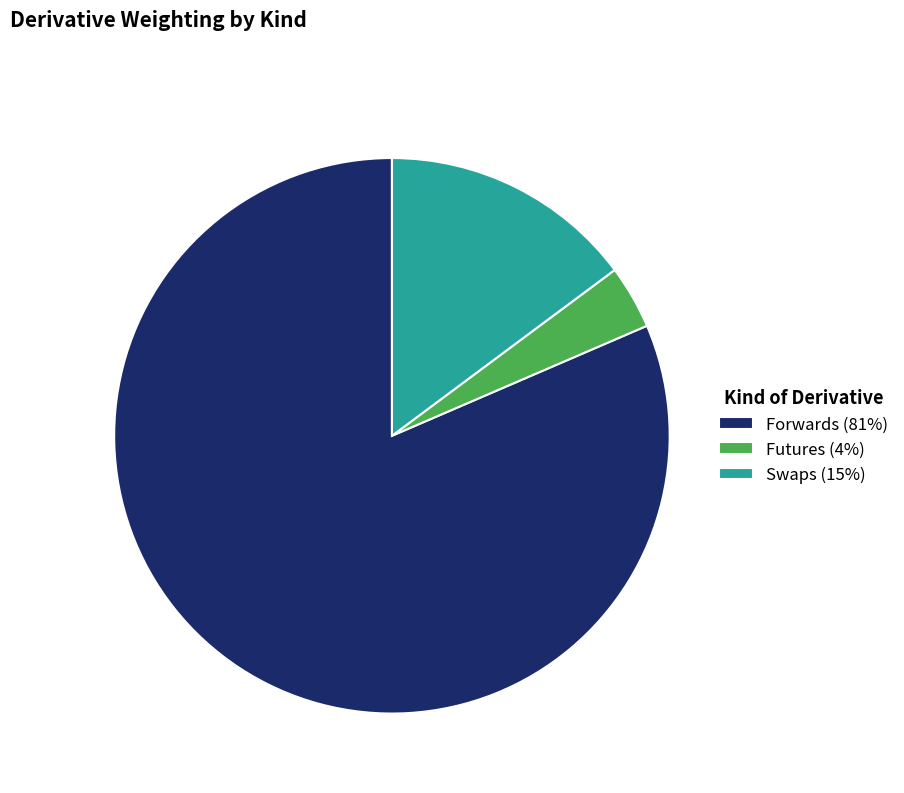

Is it true that Futures (4%) is 4% of the pie?

True